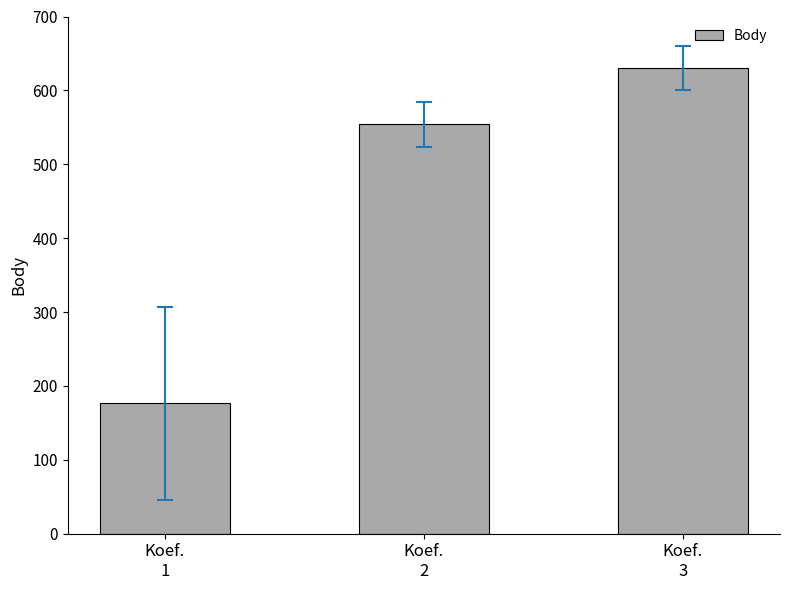

At which category does the chart reach its peak across all series?

Koef.
3